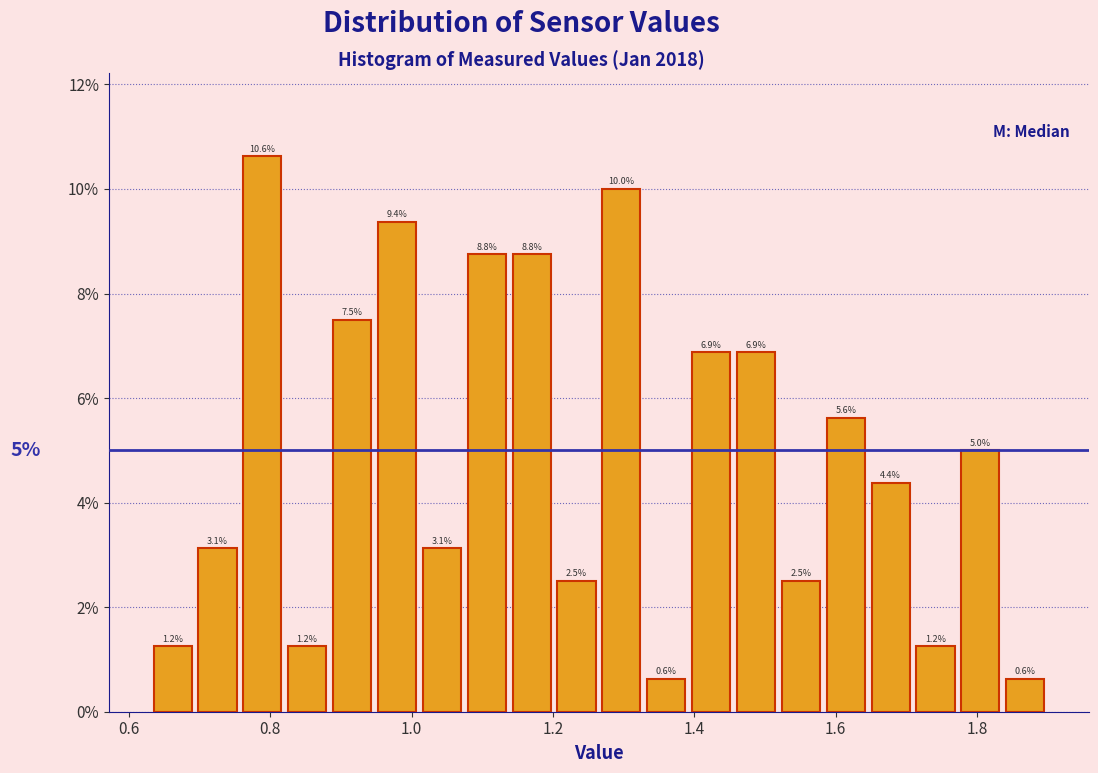

Read against the x-axis, roughly where is the centre of the tallest bar?

0.78